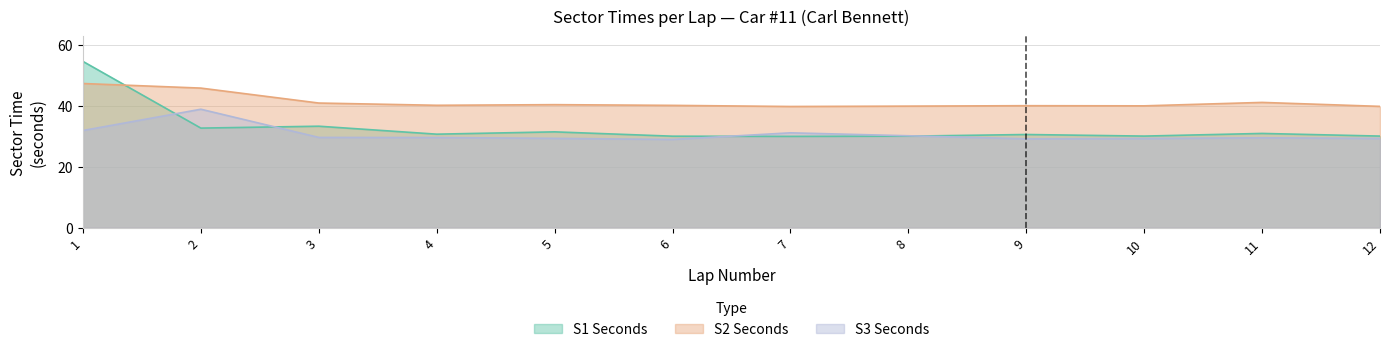

At which category does S3_SECONDS reach its first local valley?

6